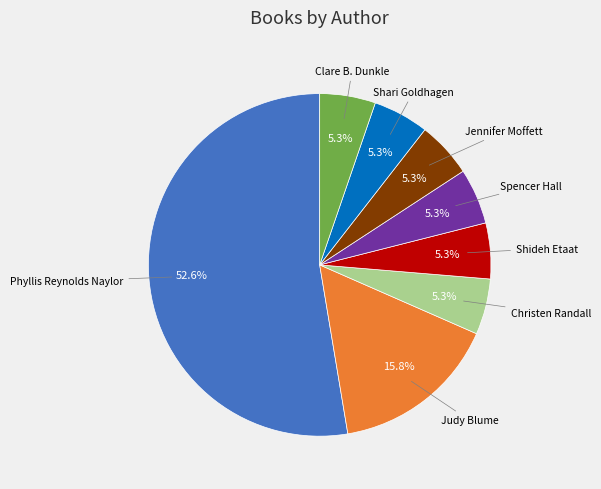

Count the number of slices in the pie.

8